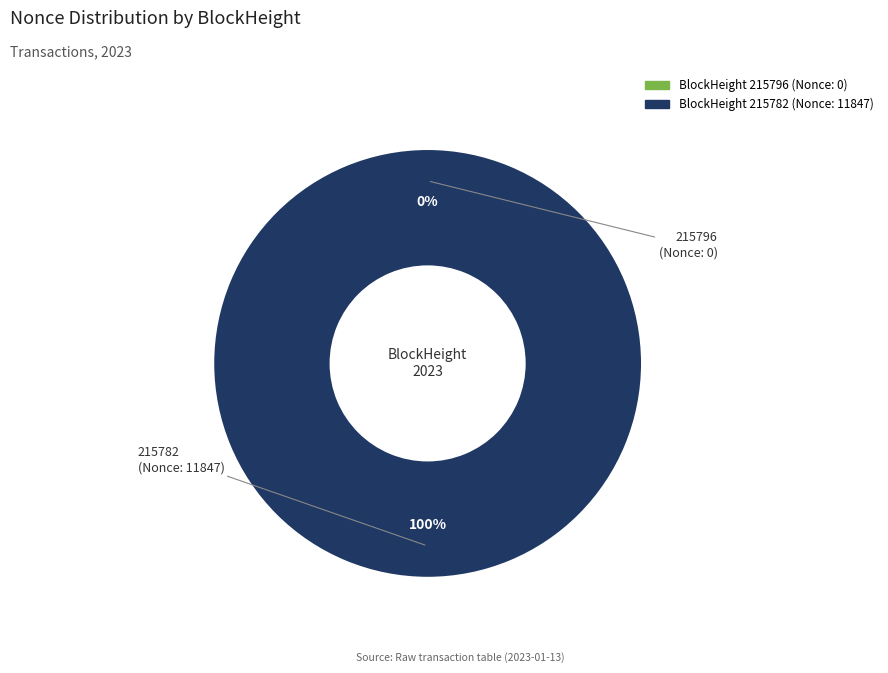

Between 215782 and 215796, which is larger?

215782